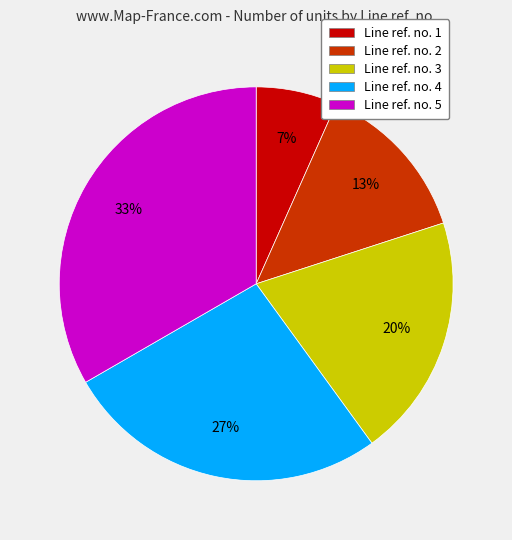

Is there any slice that represents more than half of the pie?

No